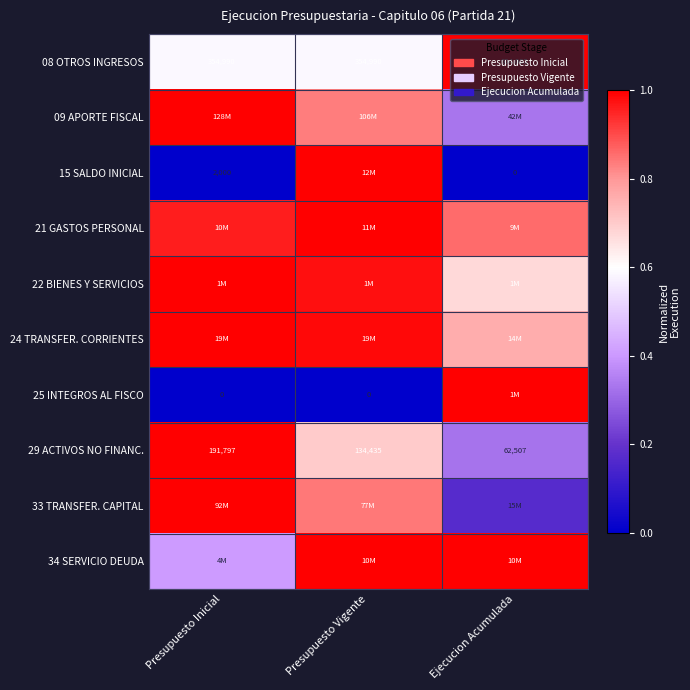

At which label does 29 ACTIVOS NO FINANC. reach its minimum?

Ejecucion Acumulada